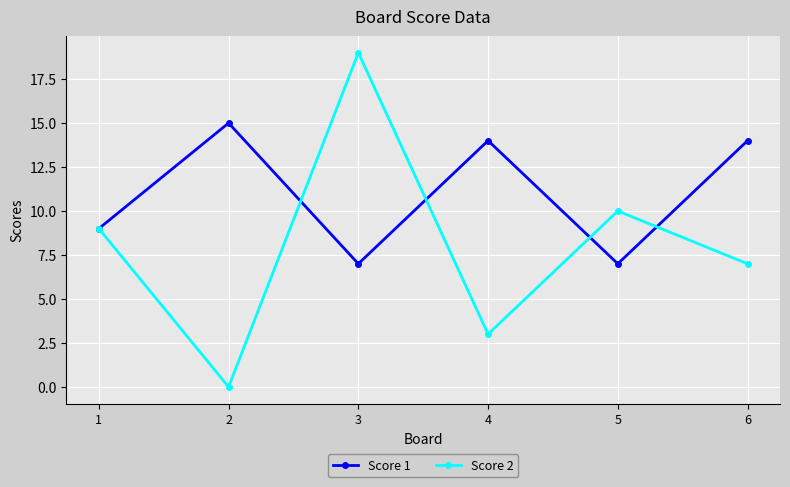

At which label is Score 2 closest to 9?

1